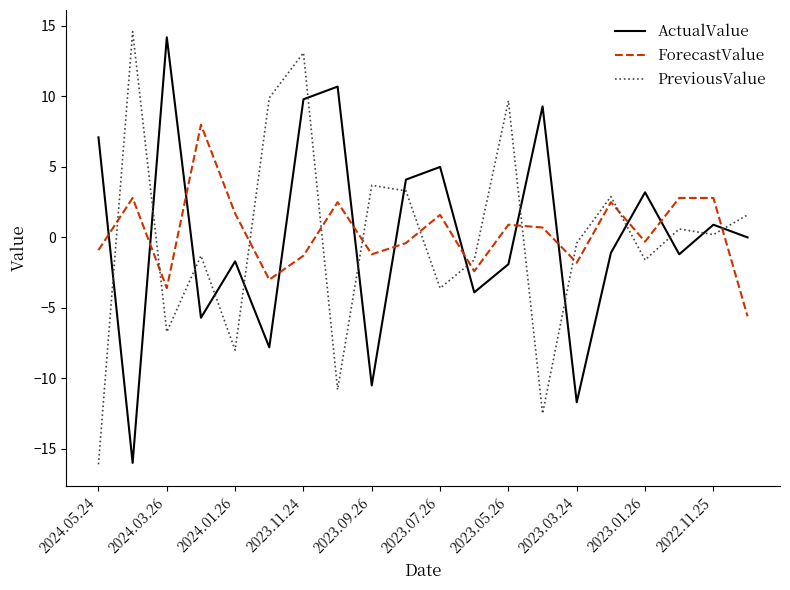

How many values in the PreviousValue series are below 0?

10